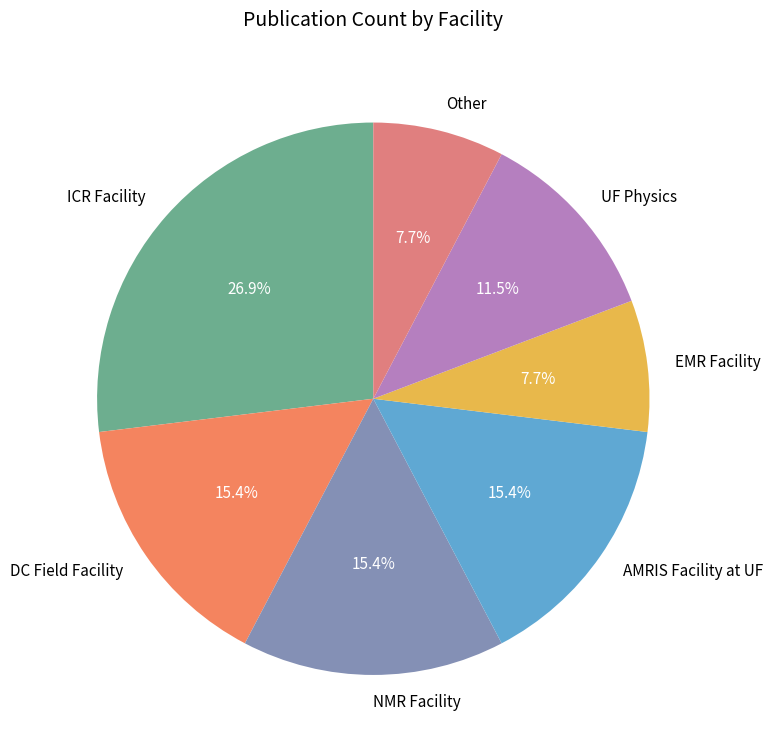

What is the ratio of the value at DC Field Facility to the value at NMR Facility?

1.0